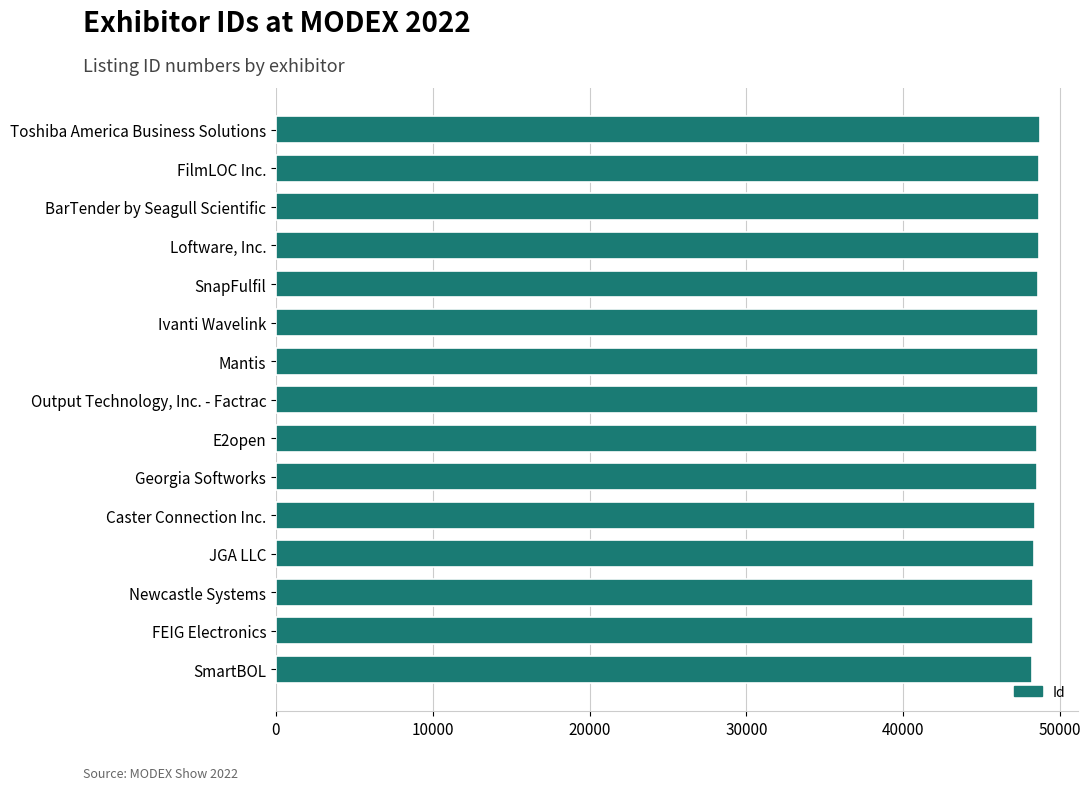

Rank the categories by value from lowest to highest.

SmartBOL, FEIG Electronics, Newcastle Systems, JGA LLC, Caster Connection Inc., Georgia Softworks, E2open, Output Technology, Inc. - Factrac, Mantis, Ivanti Wavelink, SnapFulfil, Loftware, Inc., BarTender by Seagull Scientific, FilmLOC Inc., Toshiba America Business Solutions